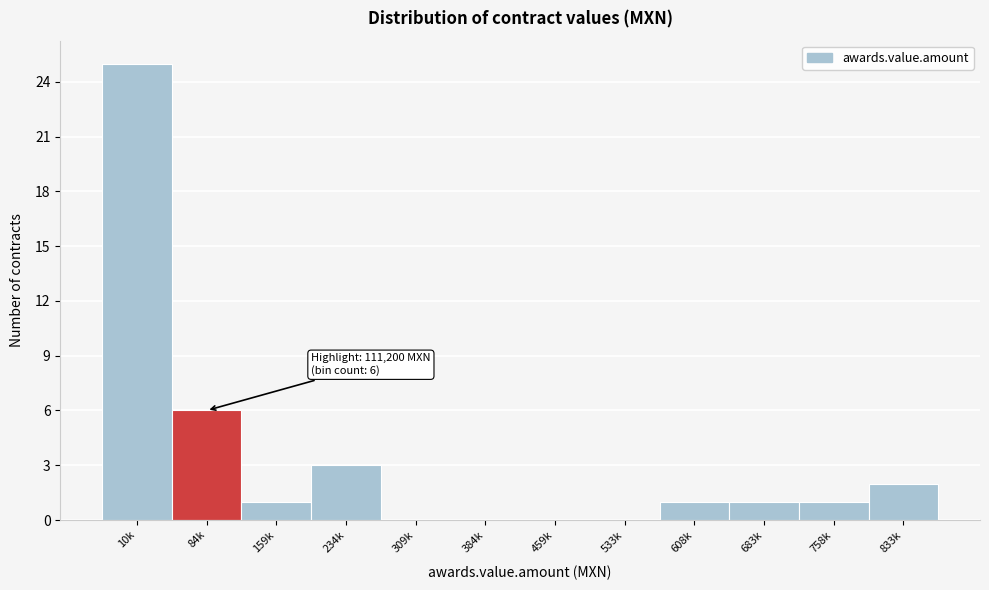

Reading right to left, transcribe all the data shown in this chart.

833k=2	758k=1	683k=1	608k=1	533k=0	459k=0	384k=0	309k=0	234k=3	159k=1	84k=6	10k=25